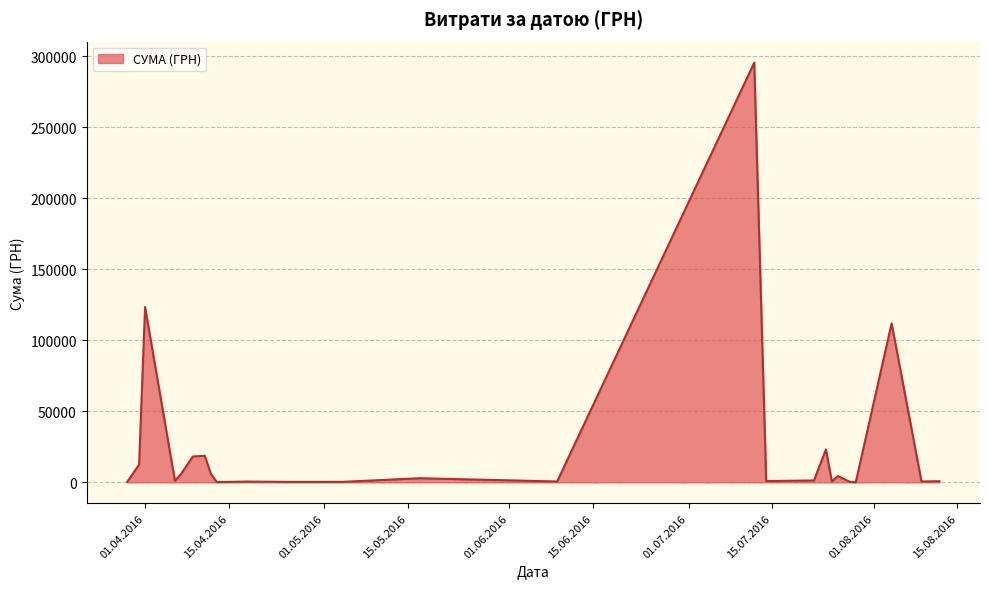

What is the greatest value displayed?

295638.6